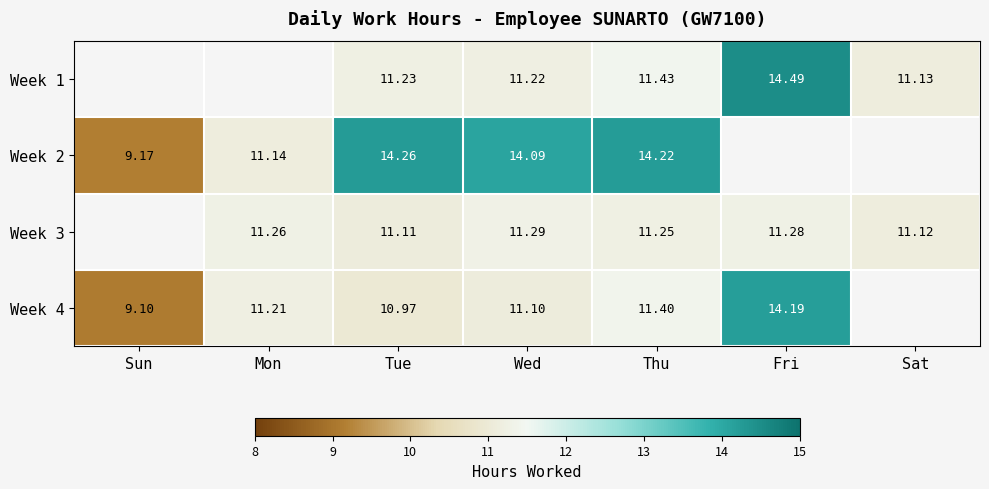

At which label is Week 4 closest to 11?

Tue